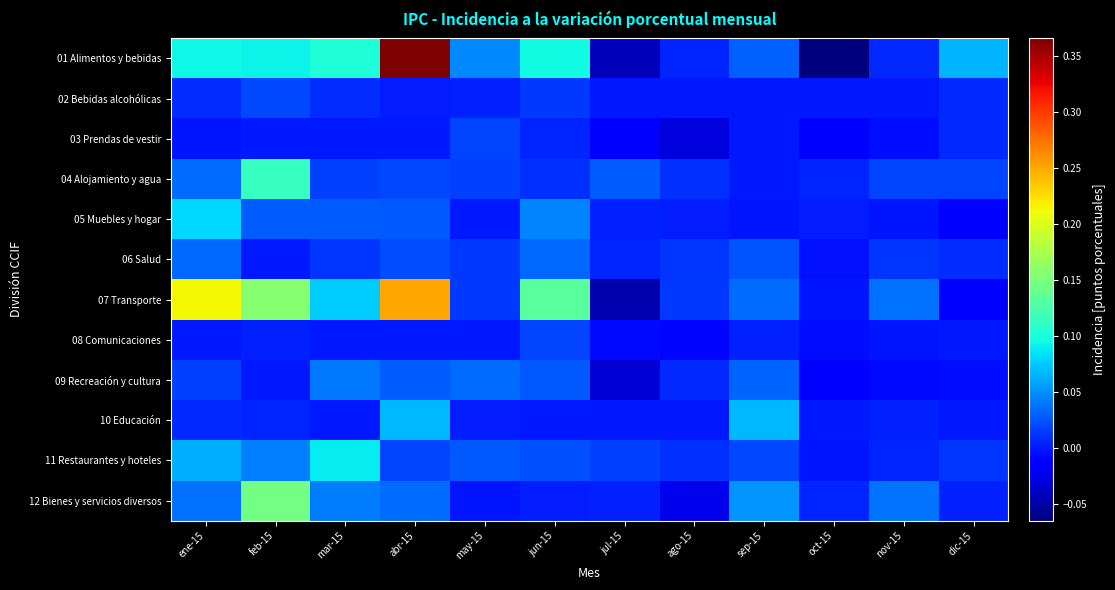

Reading right to left, extract all data points from this chart.

01 Alimentos y bebidas: dic-15=0.1	nov-15=0.0	oct-15=-0.1	sep-15=0.0	ago-15=0.0	jul-15=-0.0	jun-15=0.1	may-15=0.0	abr-15=0.4	mar-15=0.1	feb-15=0.1	ene-15=0.1
02 Bebidas alcohólicas: dic-15=0.0	nov-15=-0.0	oct-15=0.0	sep-15=0.0	ago-15=0.0	jul-15=0.0	jun-15=0.0	may-15=0.0	abr-15=0.0	mar-15=0.0	feb-15=0.0	ene-15=0.0
03 Prendas de vestir: dic-15=0.0	nov-15=-0.0	oct-15=-0.0	sep-15=-0.0	ago-15=-0.0	jul-15=-0.0	jun-15=0.0	may-15=0.0	abr-15=0.0	mar-15=-0.0	feb-15=-0.0	ene-15=-0.0
04 Alojamiento y agua: dic-15=0.0	nov-15=0.0	oct-15=0.0	sep-15=-0.0	ago-15=0.0	jul-15=0.0	jun-15=0.0	may-15=0.0	abr-15=0.0	mar-15=0.0	feb-15=0.1	ene-15=0.0
05 Muebles y hogar: dic-15=-0.0	nov-15=-0.0	oct-15=0.0	sep-15=-0.0	ago-15=0.0	jul-15=0.0	jun-15=0.0	may-15=0.0	abr-15=0.0	mar-15=0.0	feb-15=0.0	ene-15=0.1
06 Salud: dic-15=0.0	nov-15=0.0	oct-15=-0.0	sep-15=0.0	ago-15=0.0	jul-15=0.0	jun-15=0.0	may-15=0.0	abr-15=0.0	mar-15=0.0	feb-15=0.0	ene-15=0.0
07 Transporte: dic-15=-0.0	nov-15=0.0	oct-15=-0.0	sep-15=0.0	ago-15=0.0	jul-15=-0.0	jun-15=0.1	may-15=0.0	abr-15=0.3	mar-15=0.1	feb-15=0.2	ene-15=0.2
08 Comunicaciones: dic-15=-0.0	nov-15=-0.0	oct-15=-0.0	sep-15=0.0	ago-15=-0.0	jul-15=-0.0	jun-15=0.0	may-15=0.0	abr-15=-0.0	mar-15=-0.0	feb-15=0.0	ene-15=-0.0
09 Recreación y cultura: dic-15=-0.0	nov-15=-0.0	oct-15=-0.0	sep-15=0.0	ago-15=0.0	jul-15=-0.0	jun-15=0.0	may-15=0.0	abr-15=0.0	mar-15=0.0	feb-15=-0.0	ene-15=0.0
10 Educación: dic-15=0.0	nov-15=0.0	oct-15=0.0	sep-15=0.1	ago-15=0.0	jul-15=0.0	jun-15=0.0	may-15=0.0	abr-15=0.1	mar-15=0.0	feb-15=0.0	ene-15=0.0
11 Restaurantes y hoteles: dic-15=0.0	nov-15=0.0	oct-15=-0.0	sep-15=0.0	ago-15=0.0	jul-15=0.0	jun-15=0.0	may-15=0.0	abr-15=0.0	mar-15=0.1	feb-15=0.0	ene-15=0.1
12 Bienes y servicios diversos: dic-15=0.0	nov-15=0.0	oct-15=0.0	sep-15=0.1	ago-15=-0.0	jul-15=0.0	jun-15=0.0	may-15=-0.0	abr-15=0.0	mar-15=0.0	feb-15=0.1	ene-15=0.0